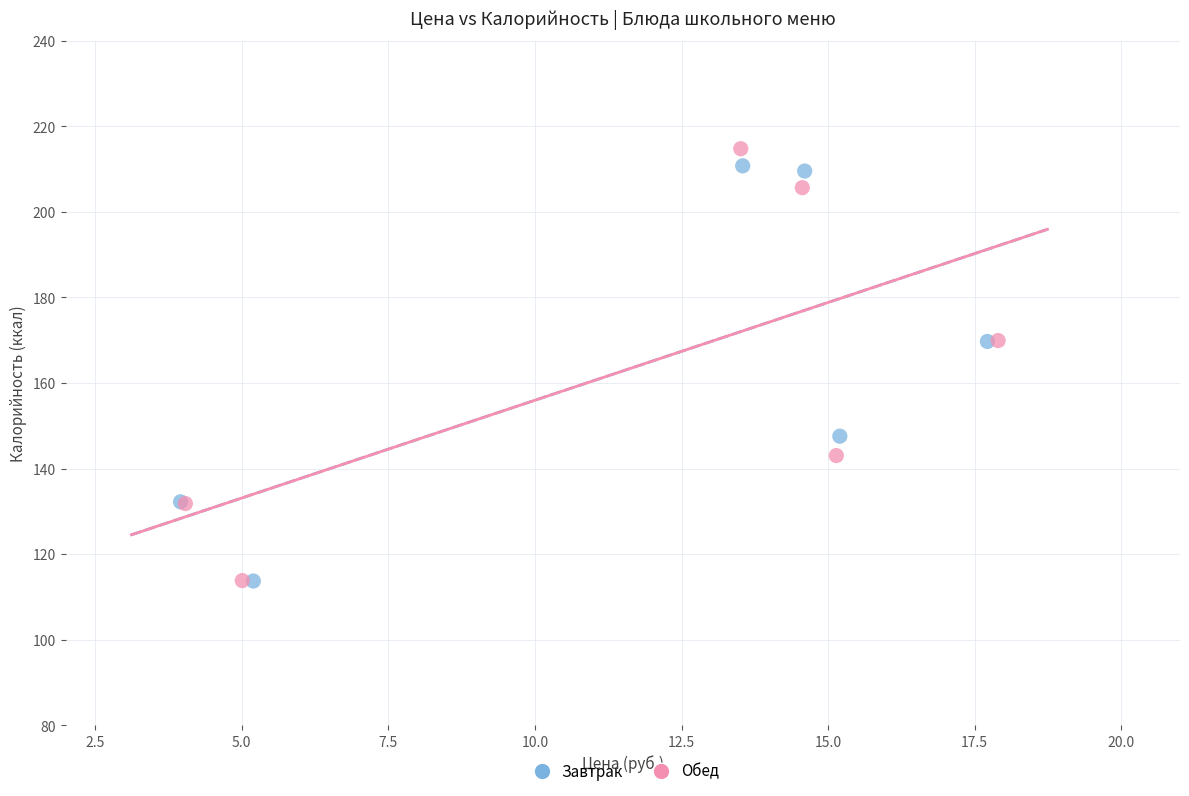

What are all the series names shown in the legend?

Завтрак, Обед